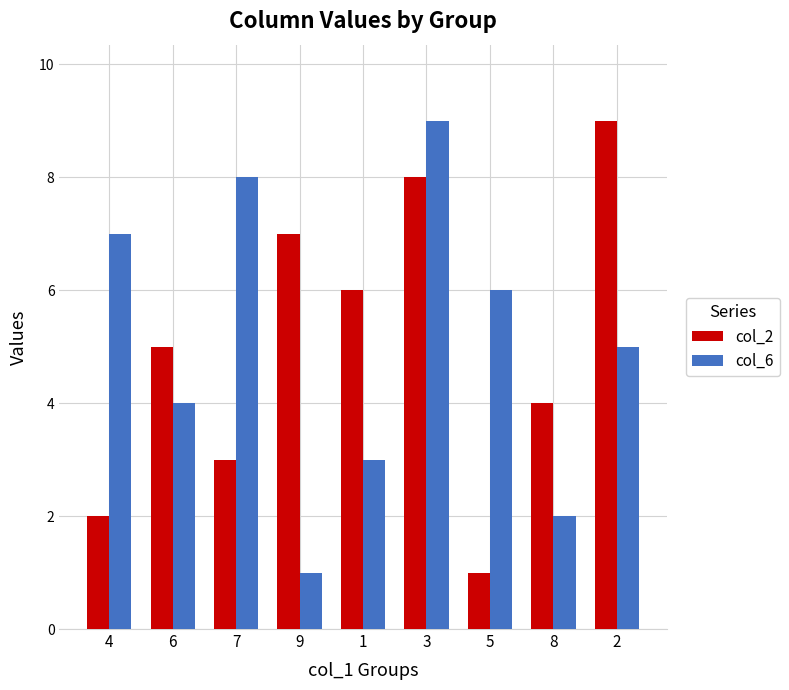

What is the difference between the maximum and minimum values in the col_6 series?

8